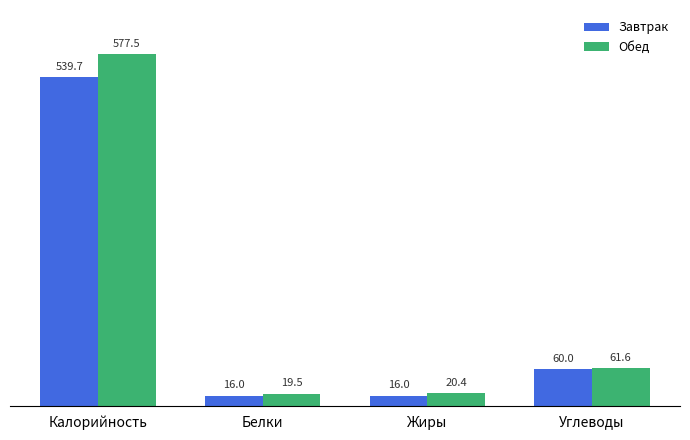

At which label does Обед first exceed 61?

Калорийность